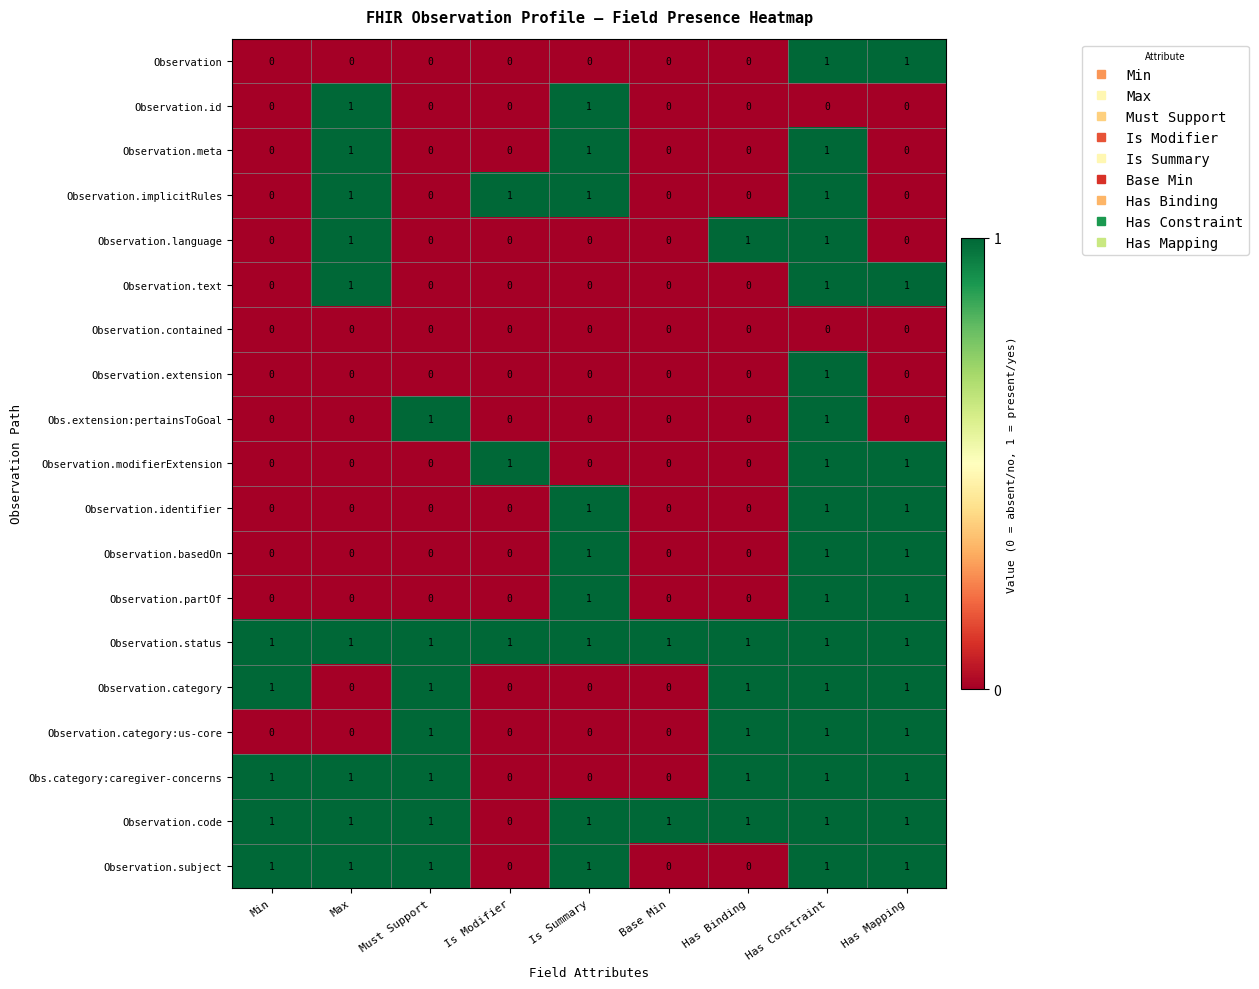

What is the spread (max minus min) of values at Has Binding?

1